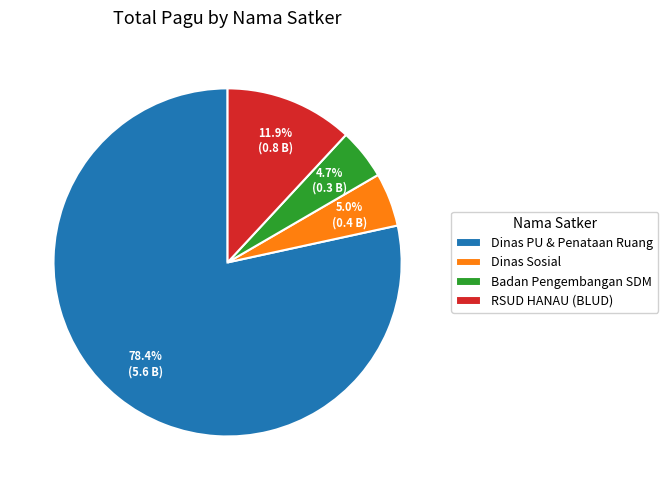

Is there any slice that represents more than half of the pie?

Yes